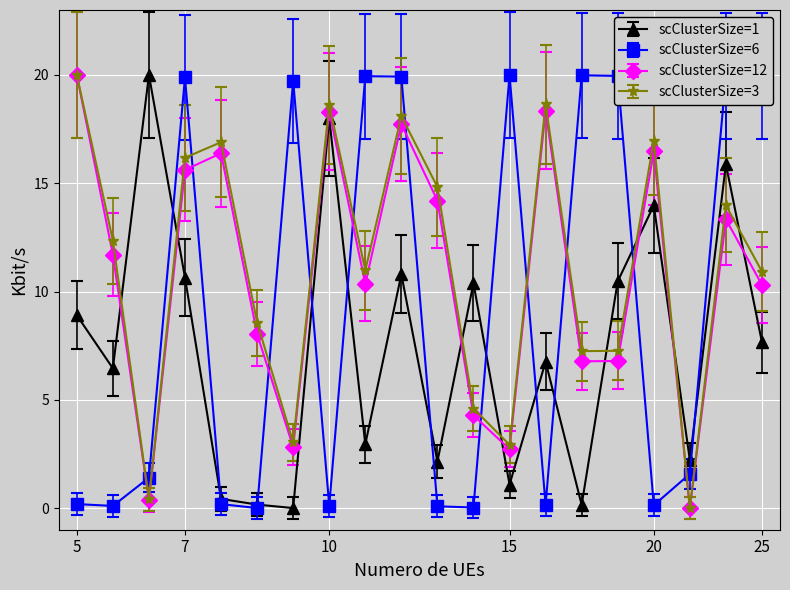

Count the number of categories in the chart.

20